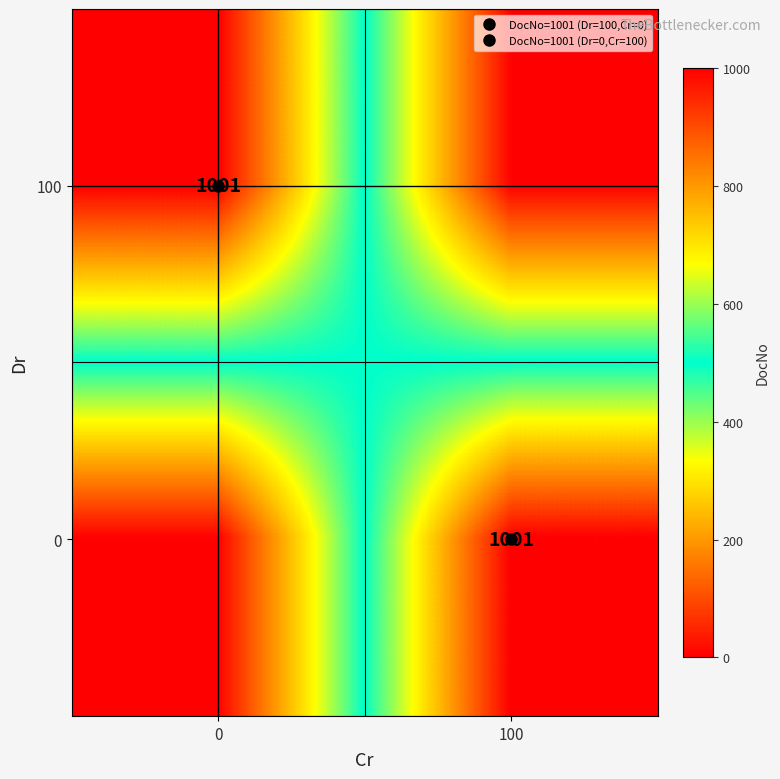

The value of 0 at 0 is 0. True or false?

True